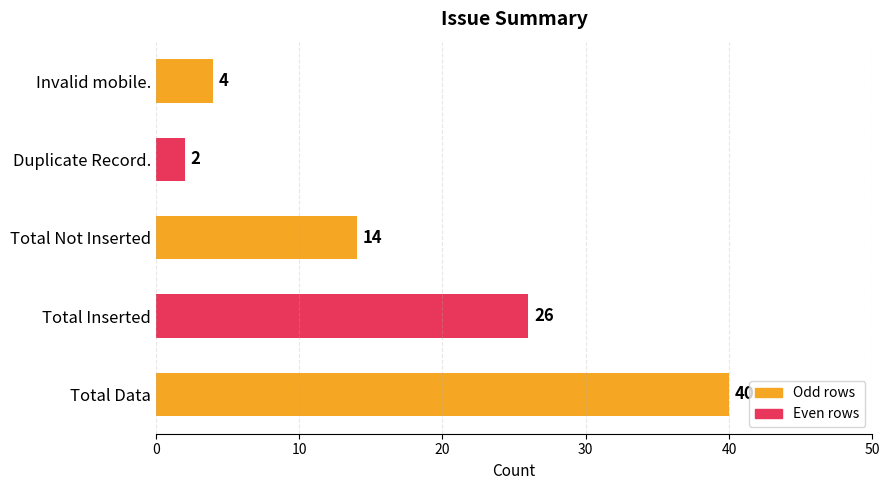

How many categories are shown in the chart?

5